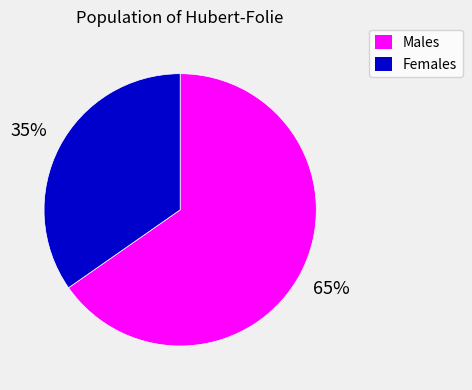

The Females slice represents 23% of the pie. True or false?

False